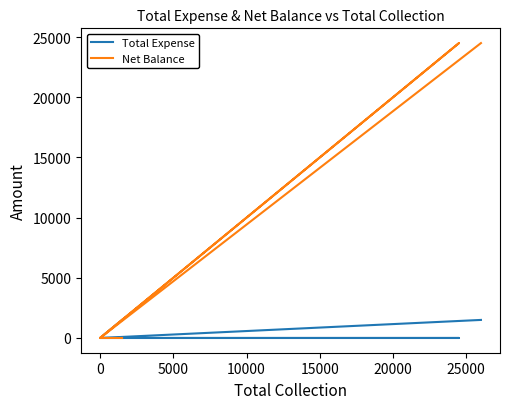

What are all the series names shown in the legend?

Total Expense, Net Balance